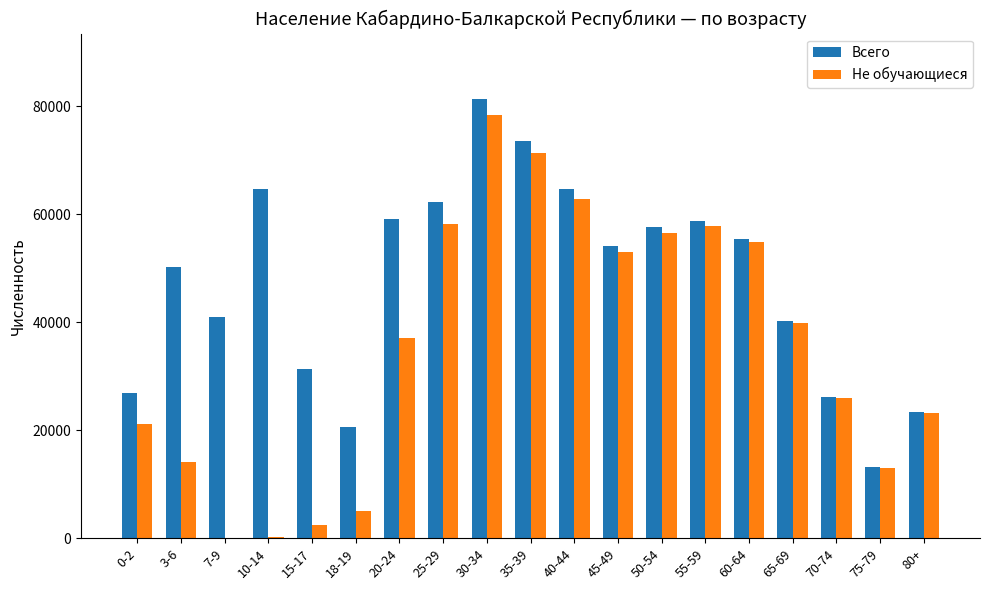

Which series changed the most between 3-6 and 80+?

Всего